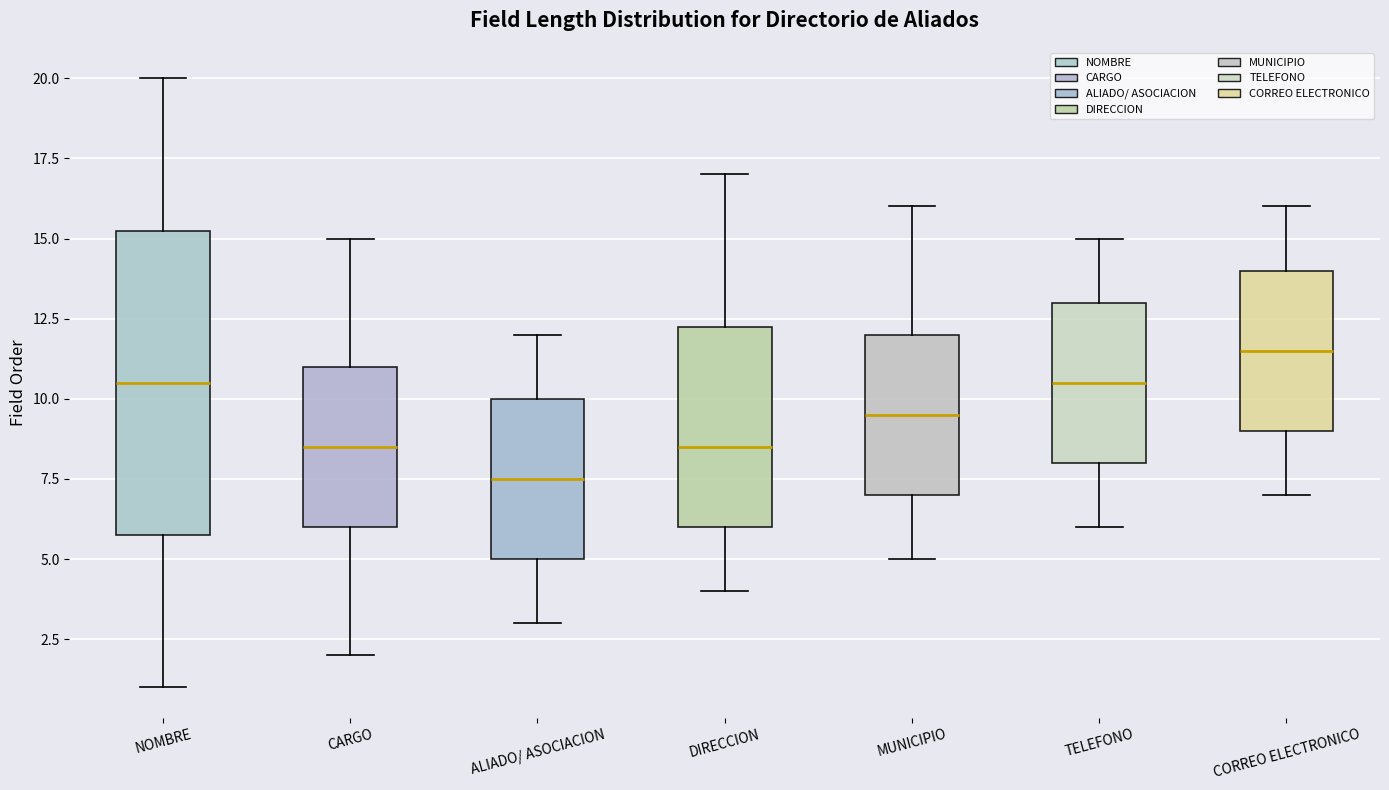

Which box is the tallest, from its lower edge to its upper edge?

NOMBRE